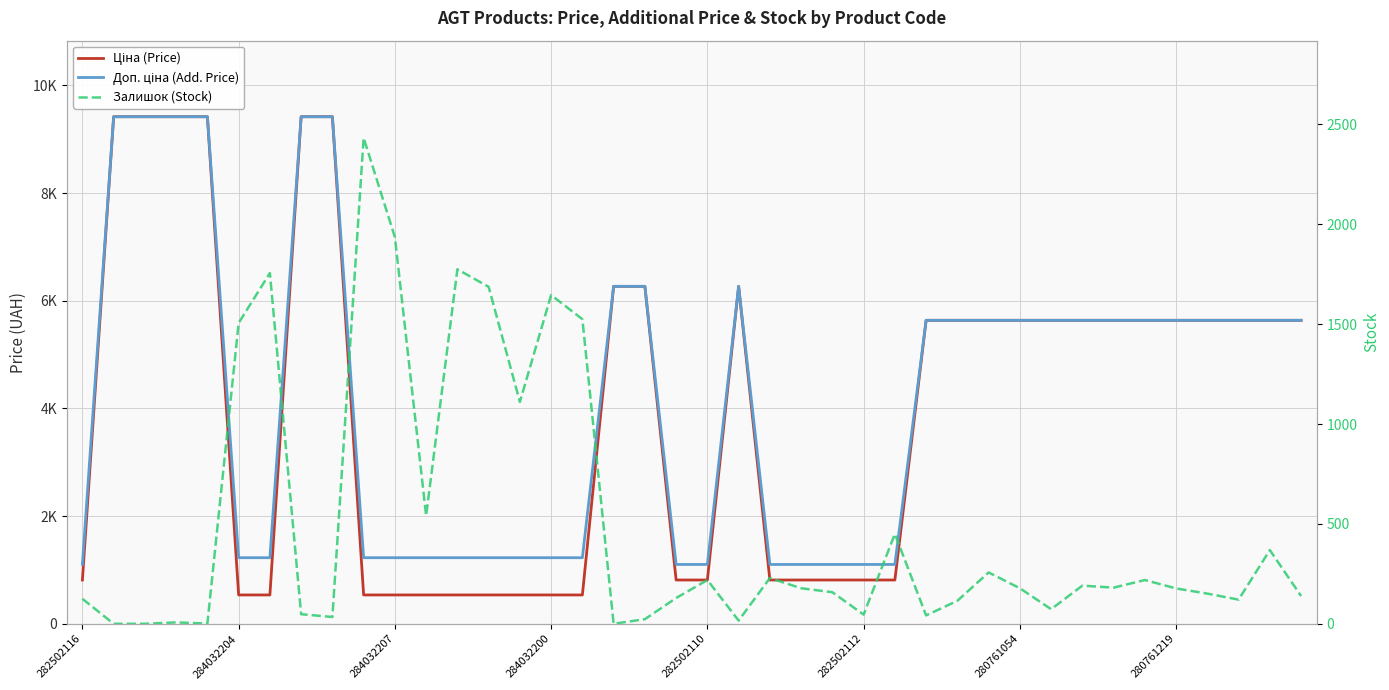

What are all the series names shown in the legend?

Ціна (Price), Доп. ціна (Add. Price), Залишок (Stock)